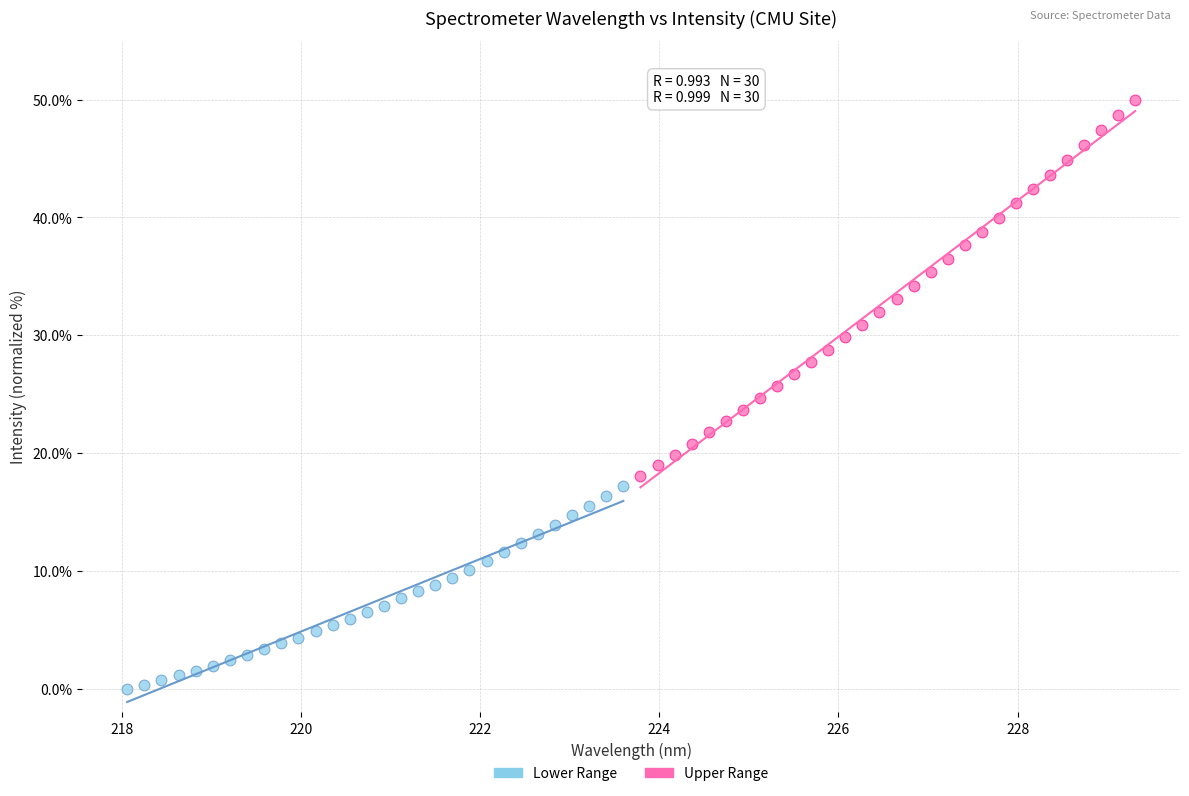

Which series contains the highest Y value?

Upper Range